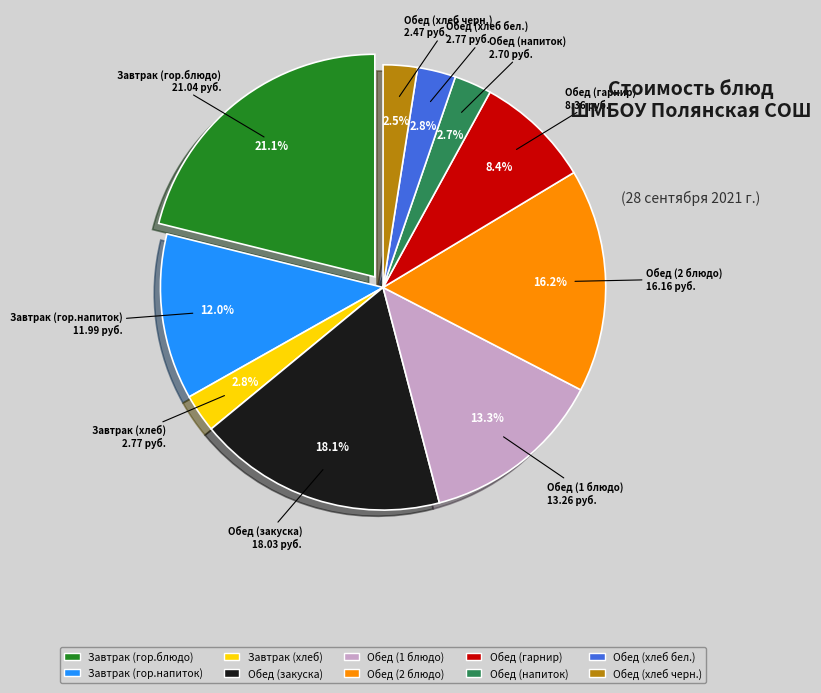

To the nearest percent, what is the difference between the largest and smallest slice percentages?

19%